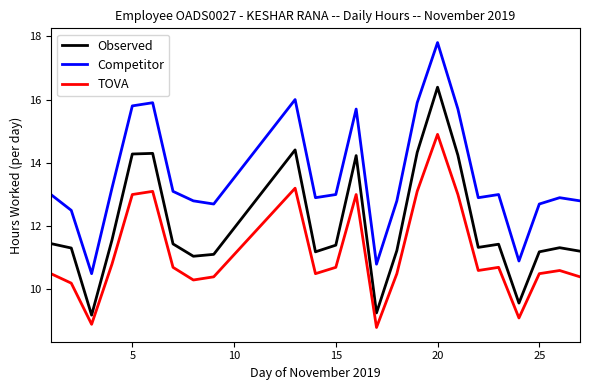

What is the lowest value of the Observed series?

9.2